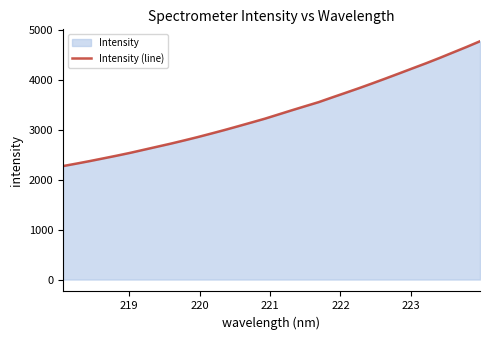

What is the smallest value displayed?

2270.0